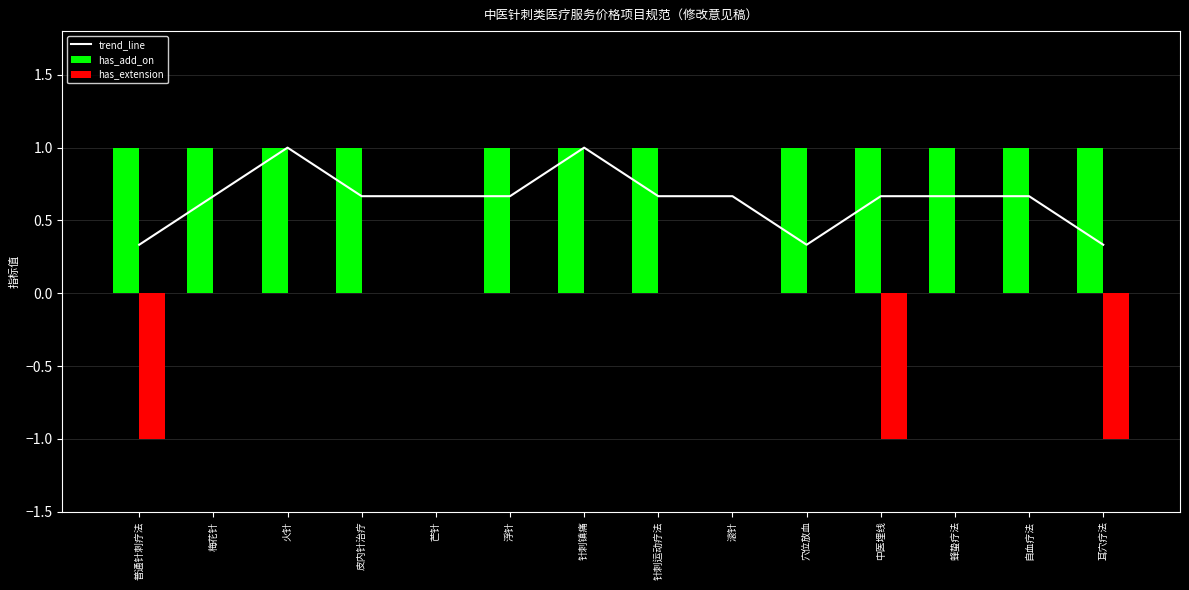

What is the average value of the trend_line series?

0.6